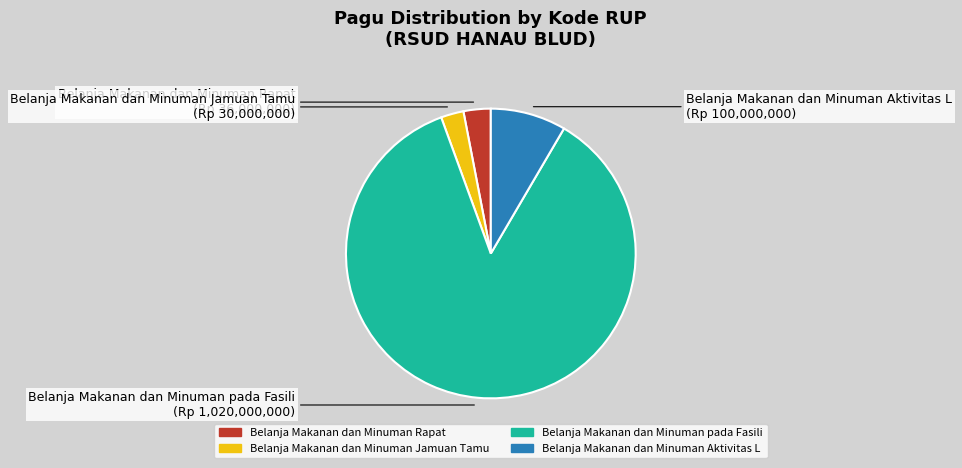

Is there any slice that represents more than half of the pie?

Yes